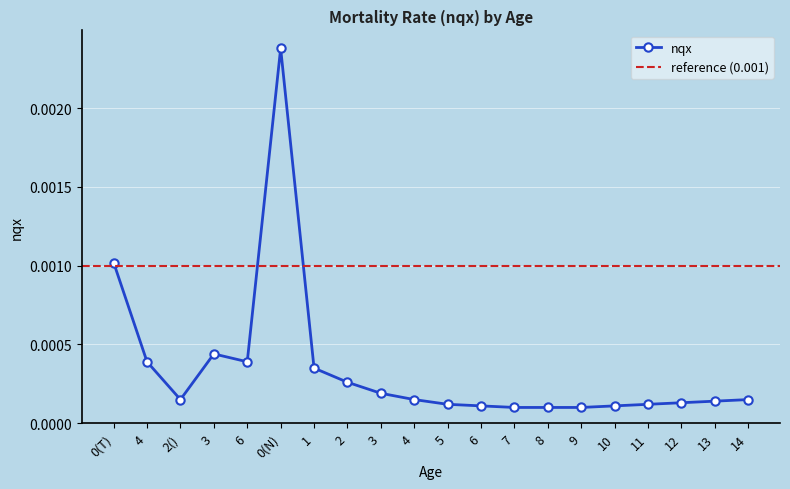

What is the label of the 16th point from the right?

6